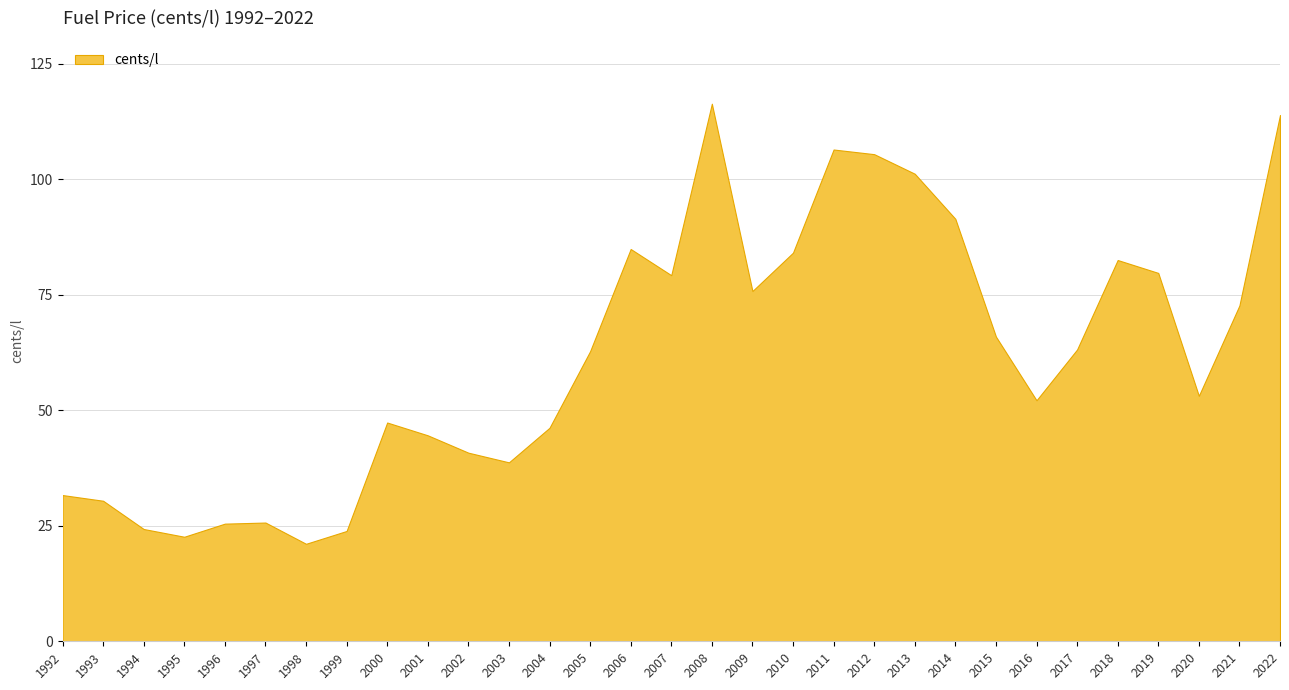

What is the change in value from 2013 to 2021?

-28.5